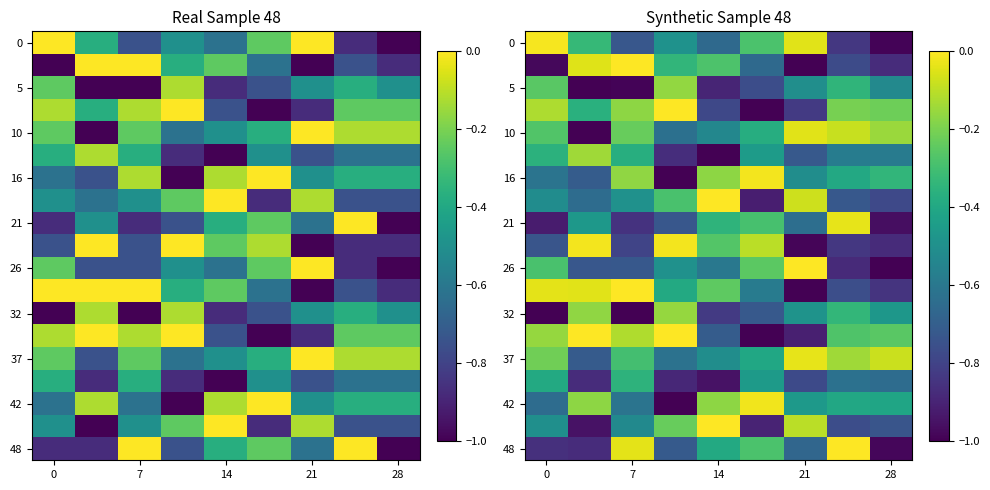

Which category has the lowest value across all series?

28